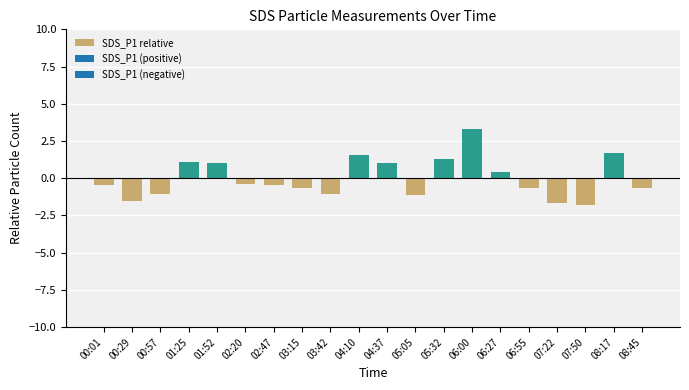

What is the difference between the values at 03:42 and 03:15?

0.4